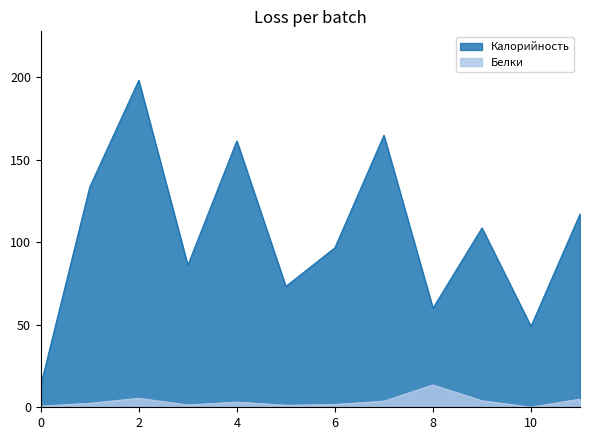

What are all the series names shown in the legend?

Калорийность, Белки